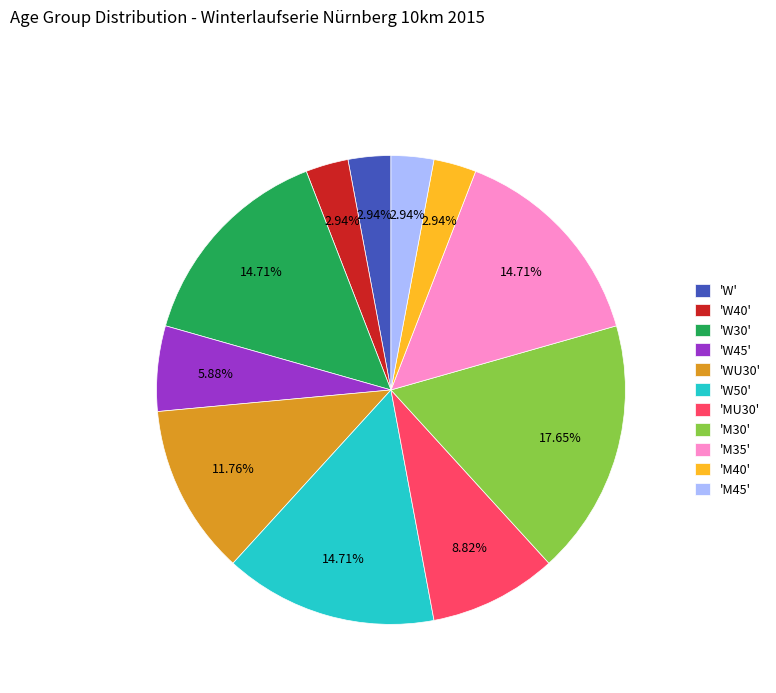

Is there a majority slice in this chart?

No